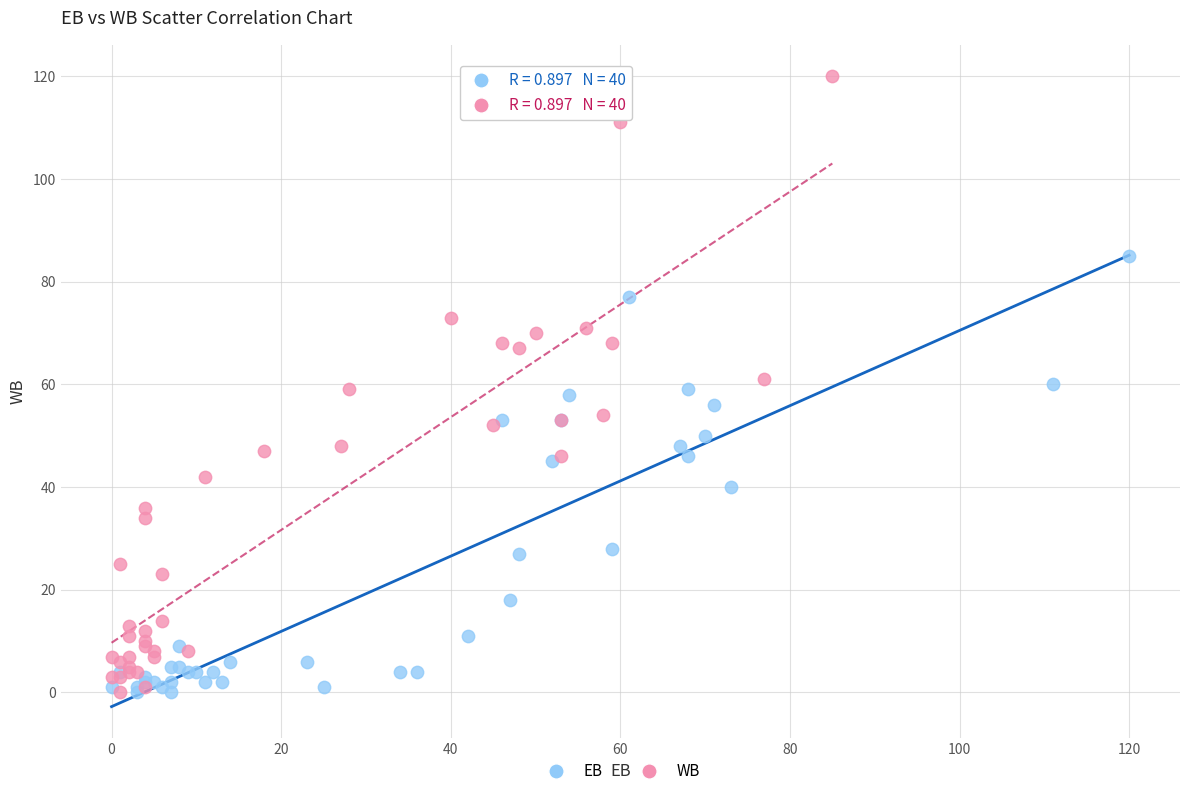

Which series reaches the maximum Y coordinate?

WB